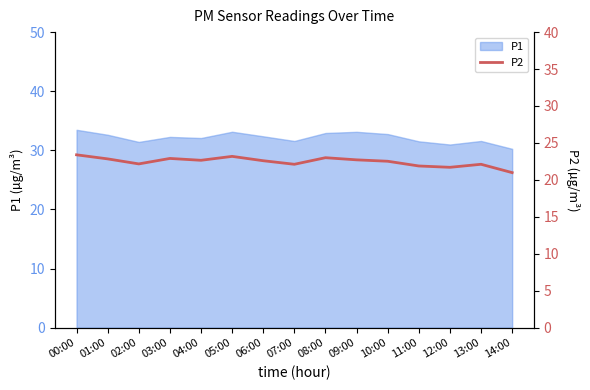

Is it true that P1 equals 49.6 at 00:00?

False